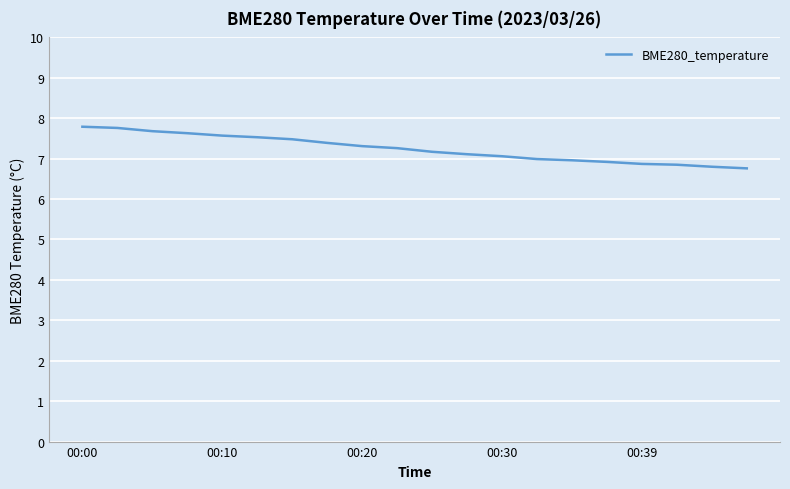

What is the maximum value shown in the chart?

7.8